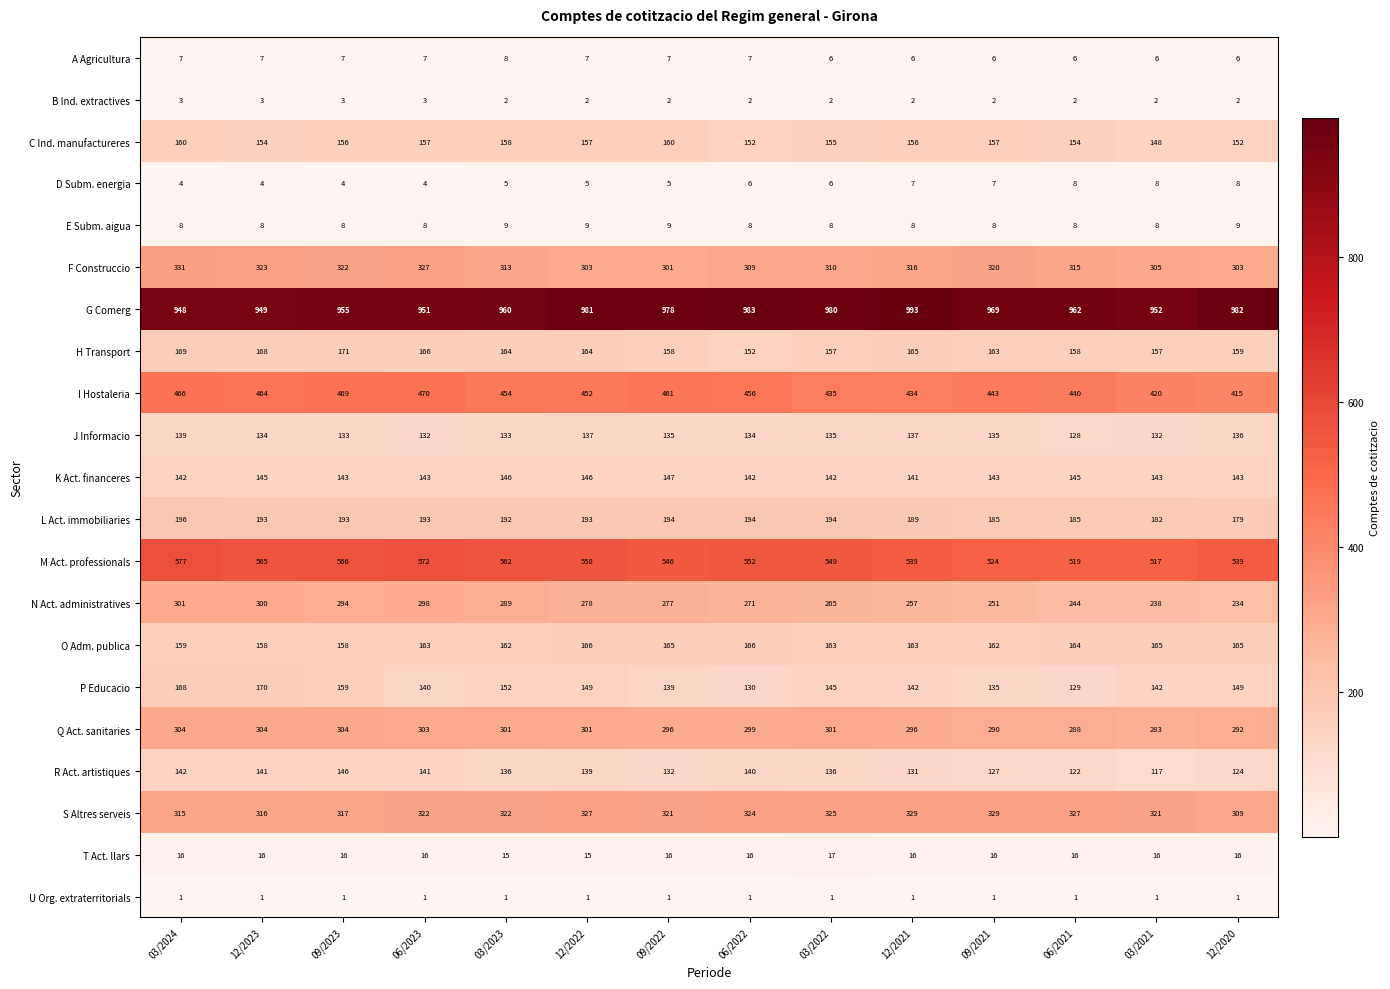

What is the approximate value of T Act. llars at 03/2023?

15